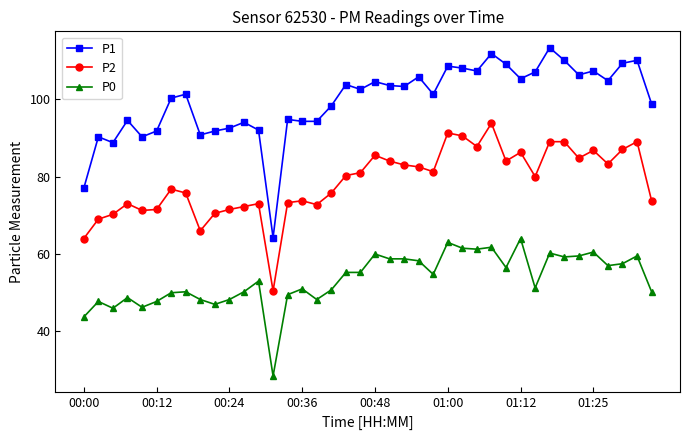

What is the difference between the maximum and minimum values in the P1 series?

49.0